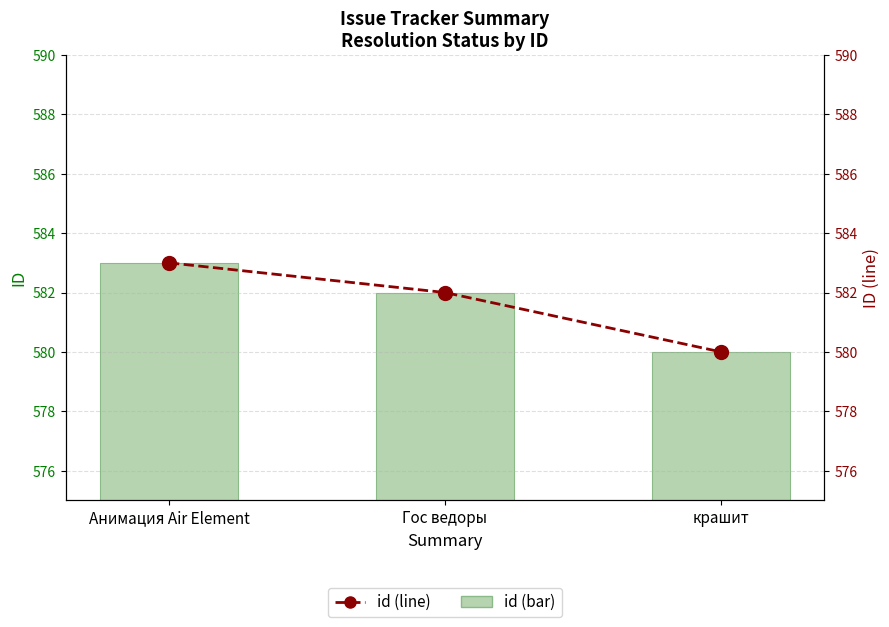

What is the approximate value of id (line) at крашит?

580